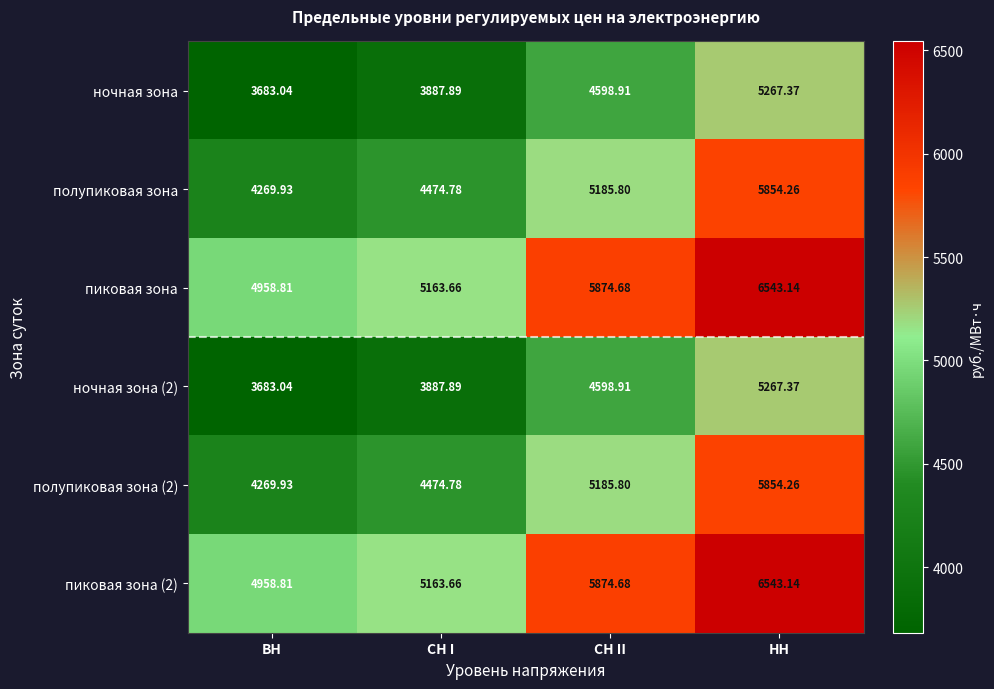

List the labels in order of пиковая зона value, largest first.

НН, СН II, СН I, ВН